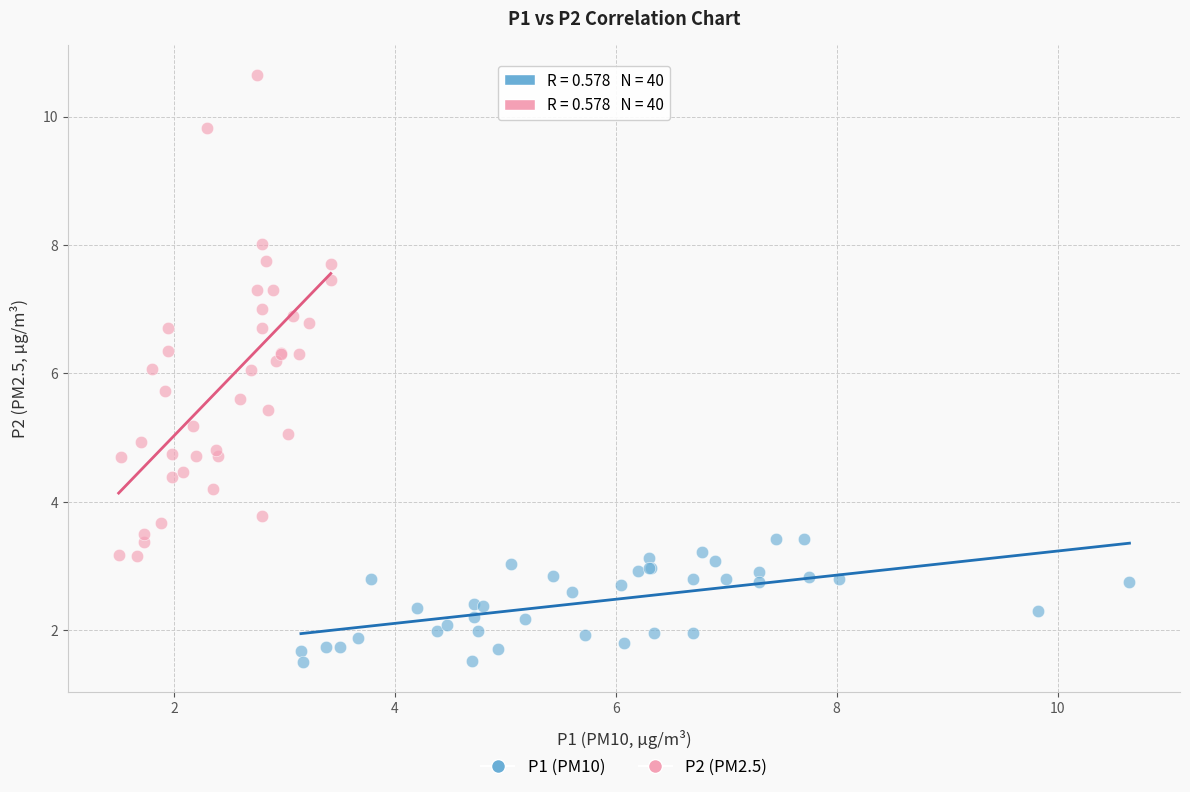

Which series has the largest Y range (max minus min)?

P2 (PM2.5)